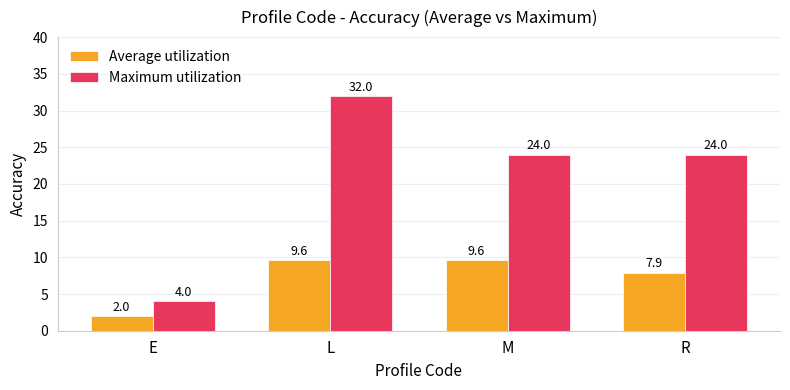

How many Maximum utilization values are between 24 and 32?

3